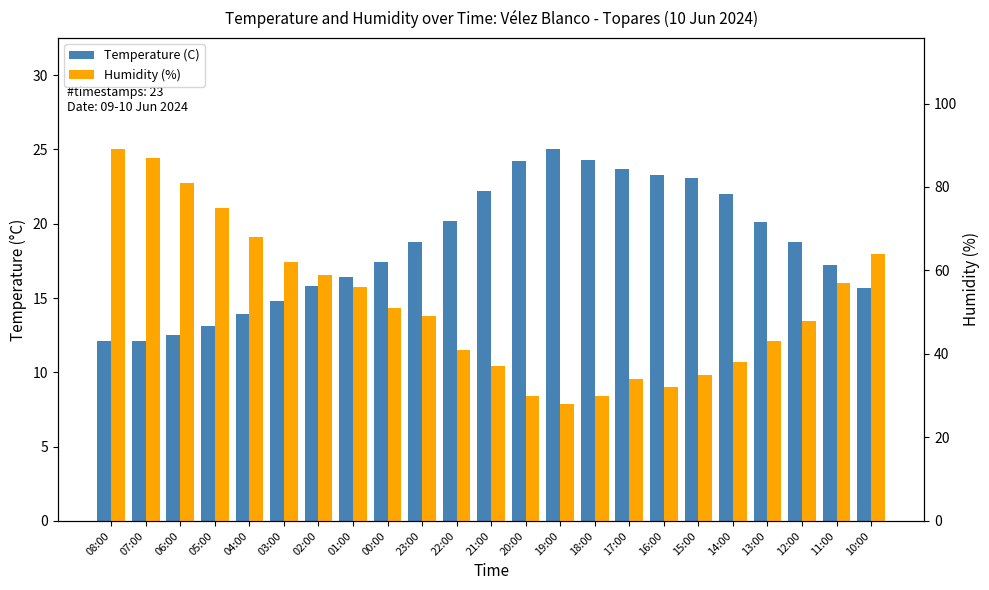

Rank the series by their average value, from highest to lowest.

Humidity (%), Temperature (C)